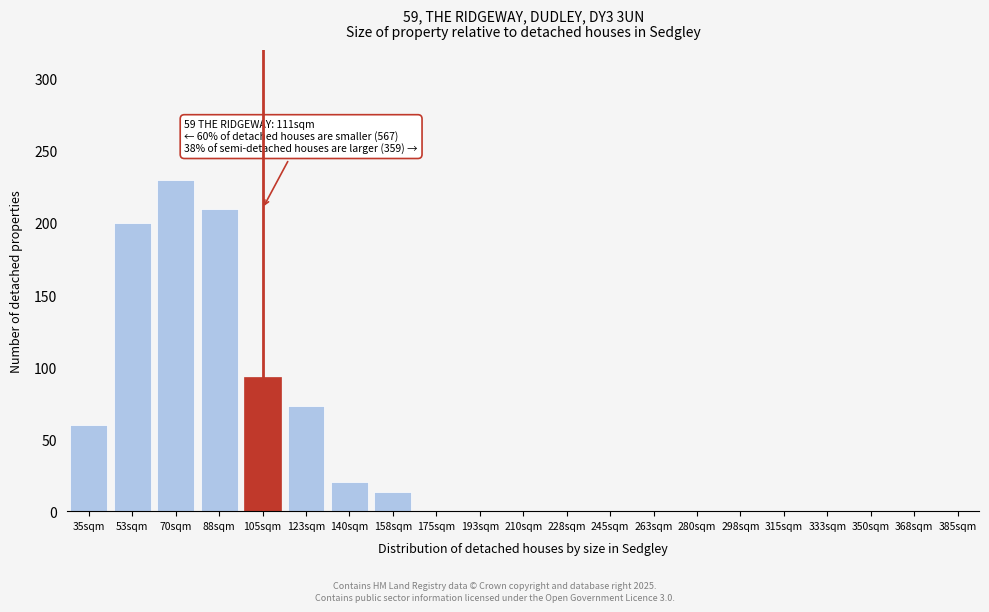

Reading right to left, what are all the values shown in this chart?

385sqm=0	368sqm=0	350sqm=0	333sqm=0	315sqm=0	298sqm=0	280sqm=0	263sqm=0	245sqm=0	228sqm=0	210sqm=0	193sqm=0	175sqm=0	158sqm=13	140sqm=20	123sqm=73	105sqm=93	88sqm=210	70sqm=230	53sqm=200	35sqm=60